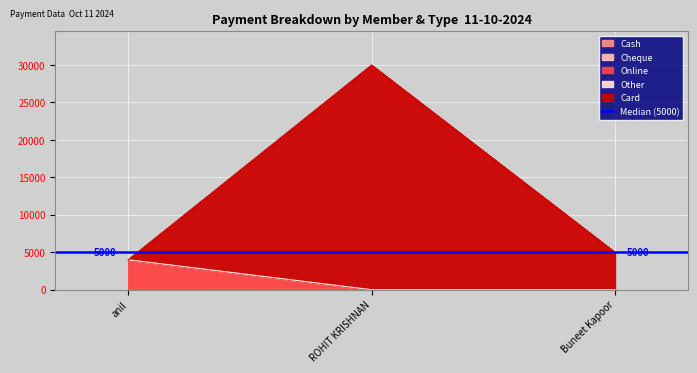

How many lines are shown in the chart?

5